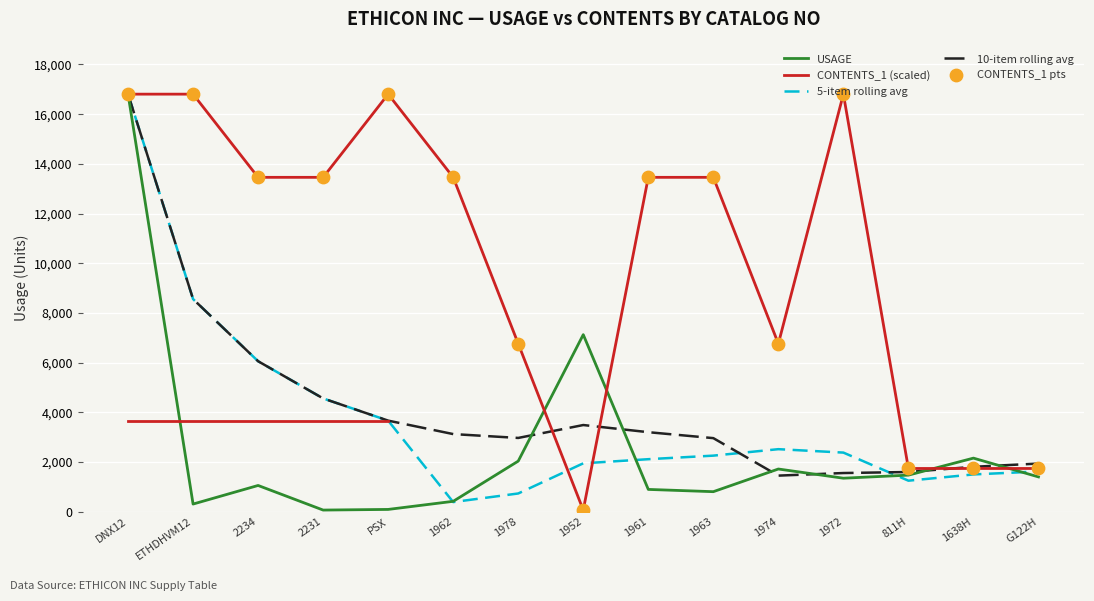

What is the maximum value for USAGE?

16805.0